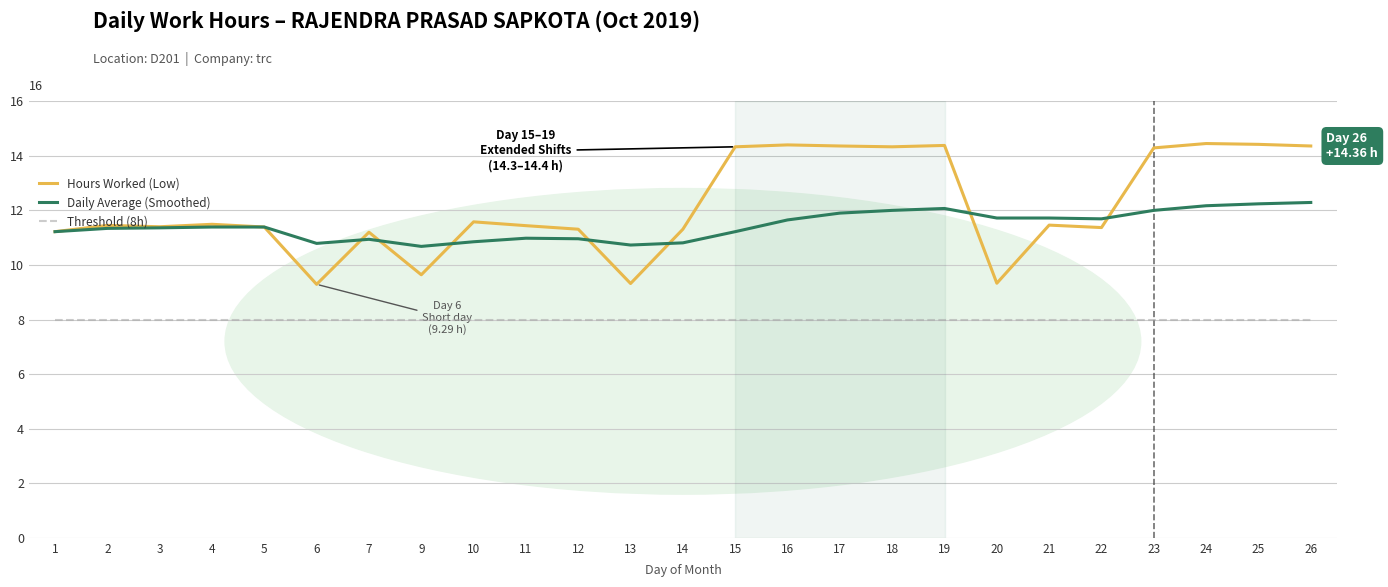

Which series changed the most between 4 and 24?

Hours Worked (Low)